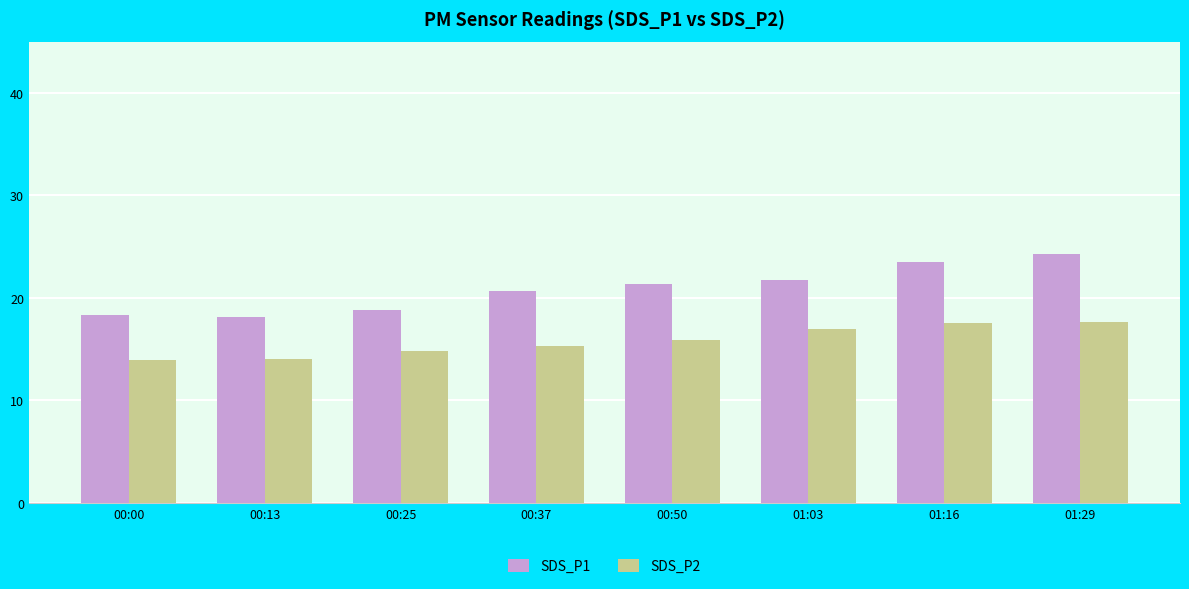

What is the label of the 6th bar from the left?

01:03